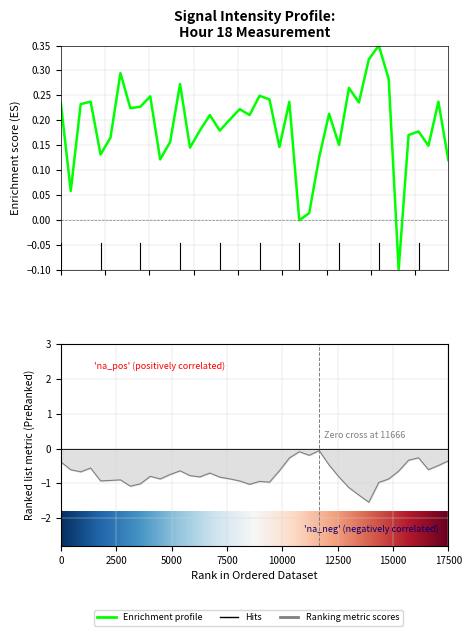

Count the number of values greater than 0.

38